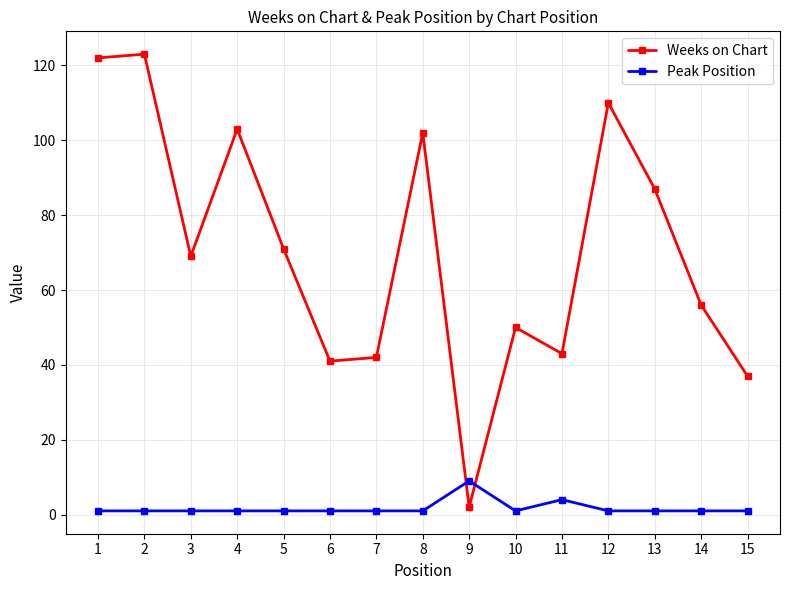

Which series has the largest range (max minus min)?

Weeks on Chart